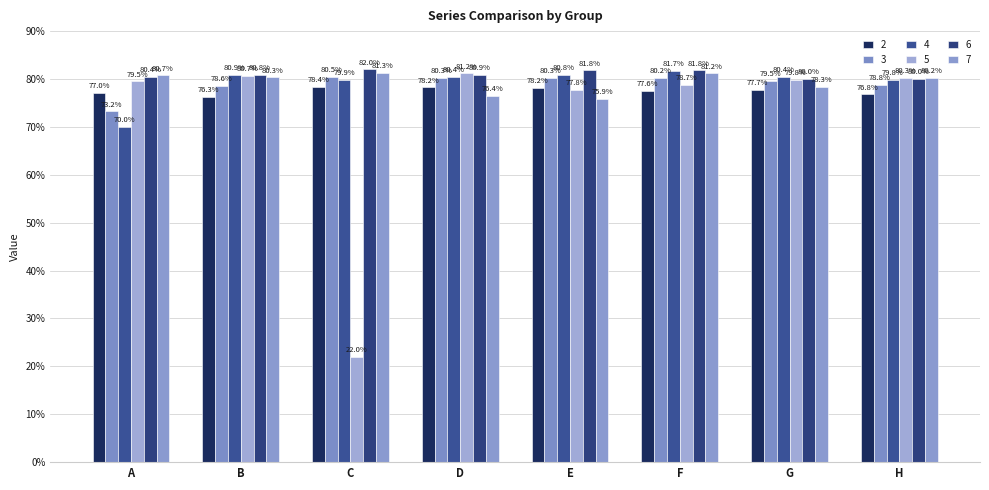

At which category is the sum across all series the highest?

F